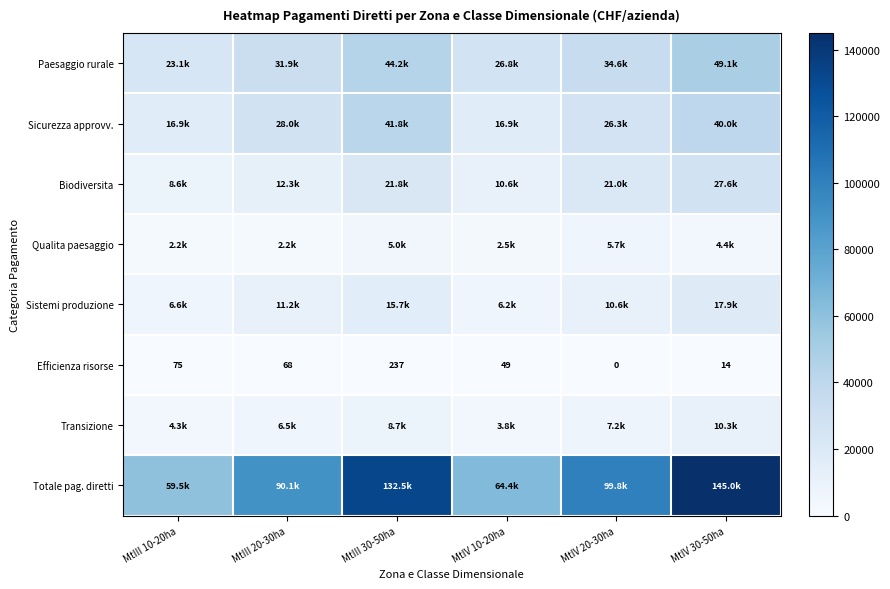

What is the maximum value for Efficienza risorse?

237